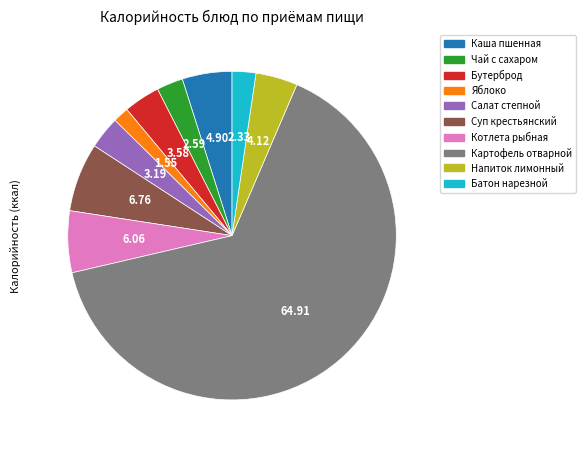

What is the largest slice in the pie chart?

Картофель отварной